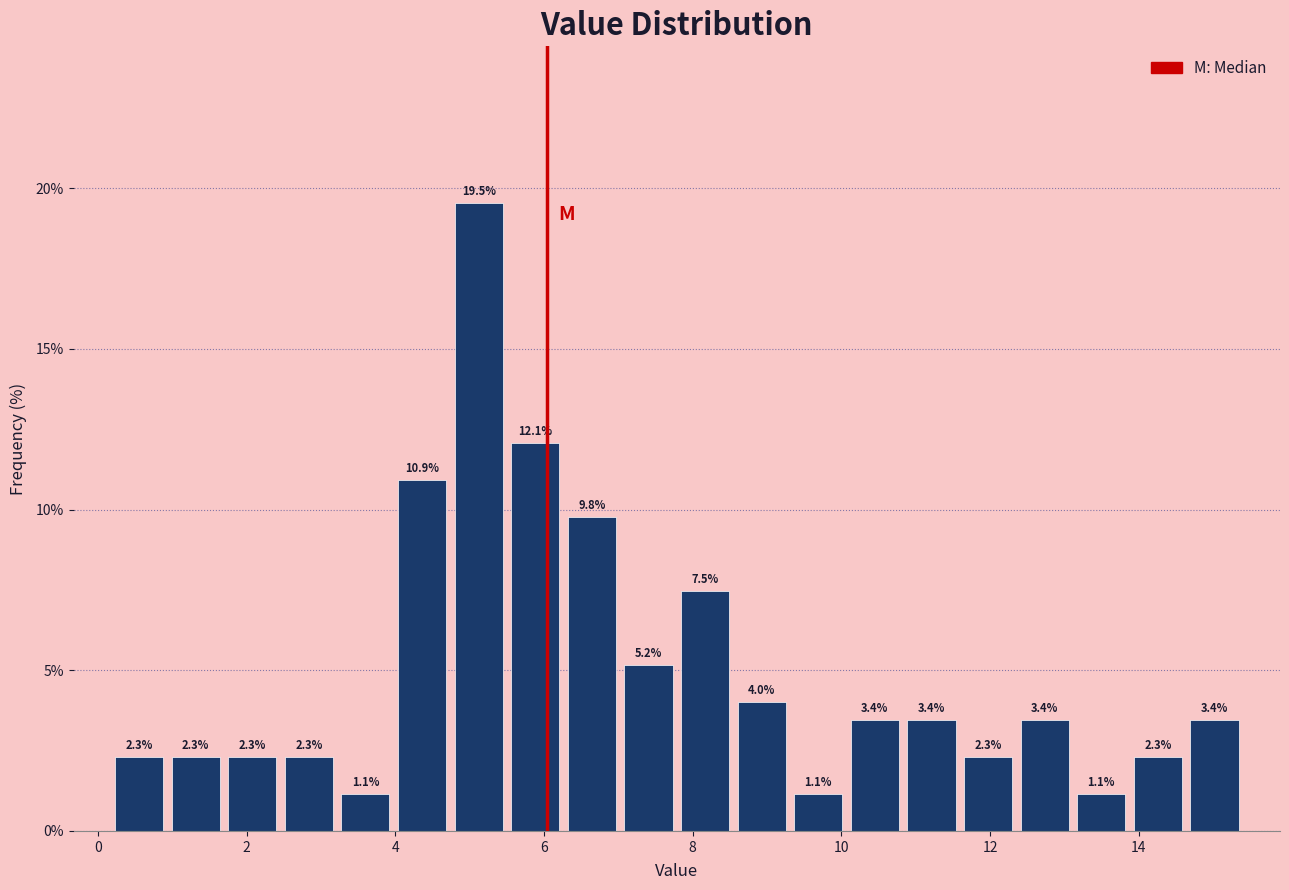

Read against the x-axis, roughly where is the centre of the tallest bar?

5.2